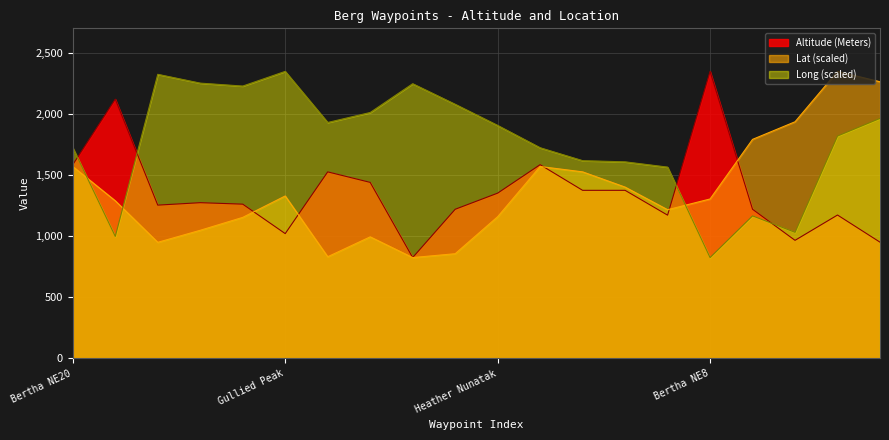

Does the chart have visible grid lines?

Yes